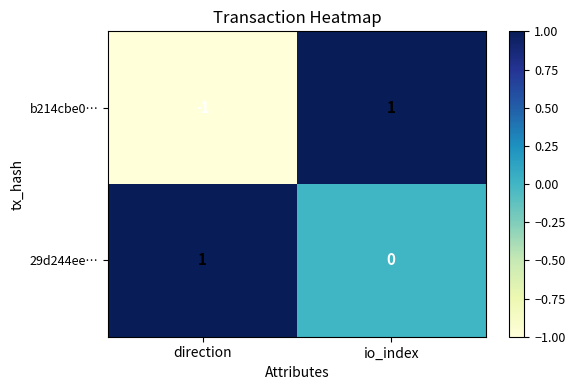

Which series has the largest range (max minus min)?

b214cbe0…